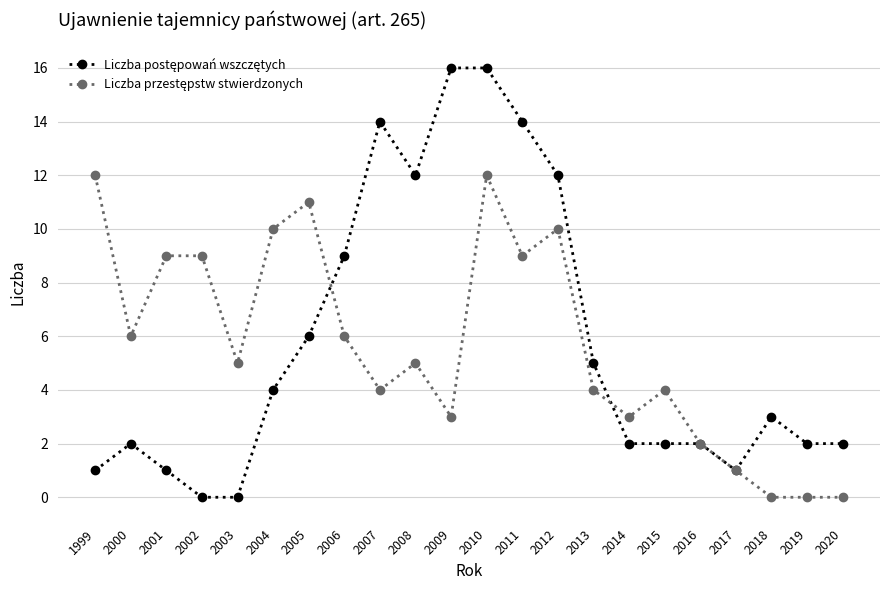

What is the maximum value shown in the chart?

16